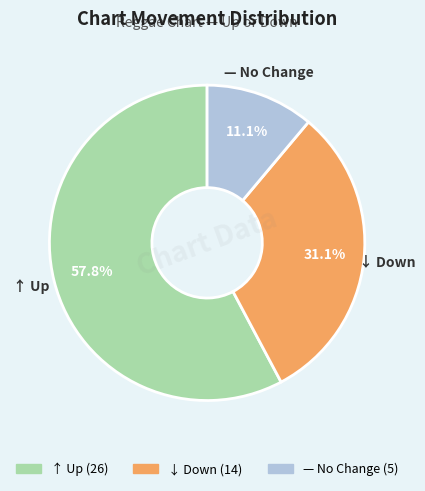

Is there any slice that represents more than half of the pie?

Yes